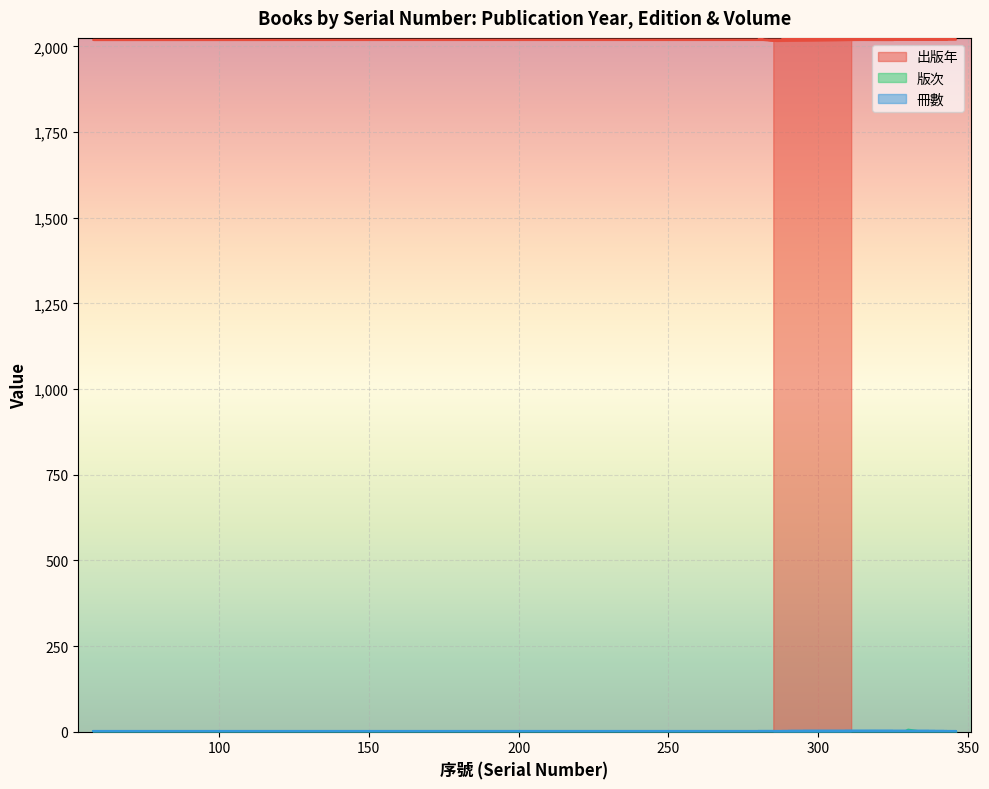

What value does the 版次 series have at 309?

1